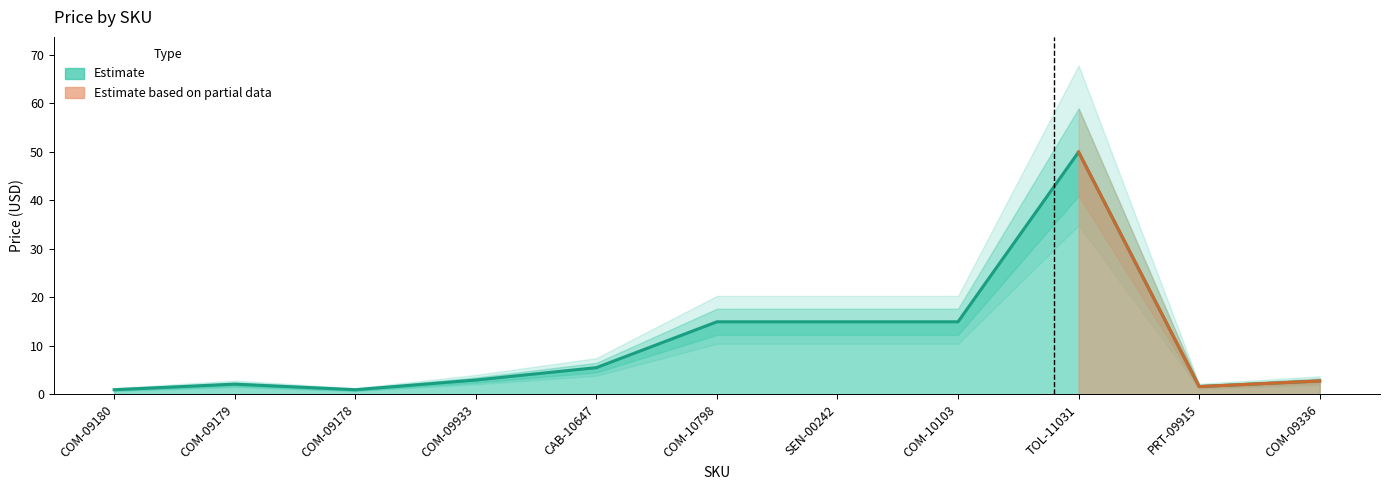

What is the average value?

10.1